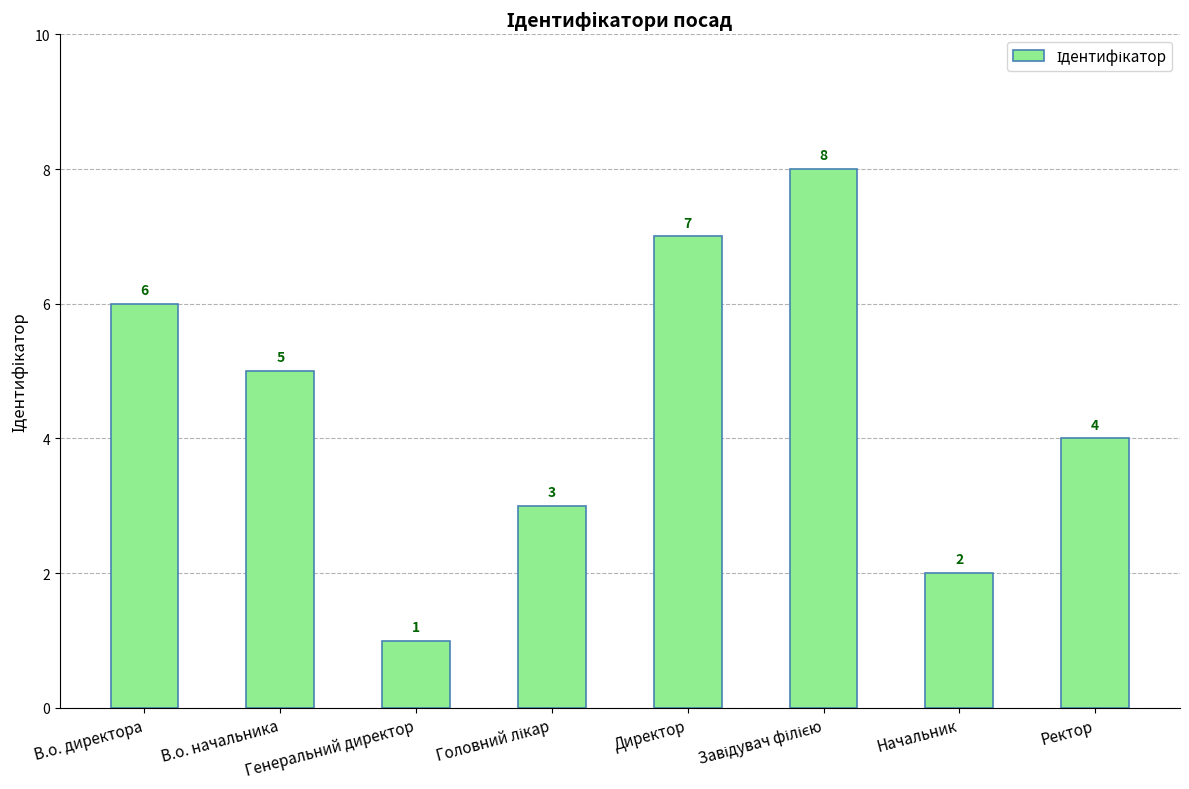

What is the smallest value displayed?

1